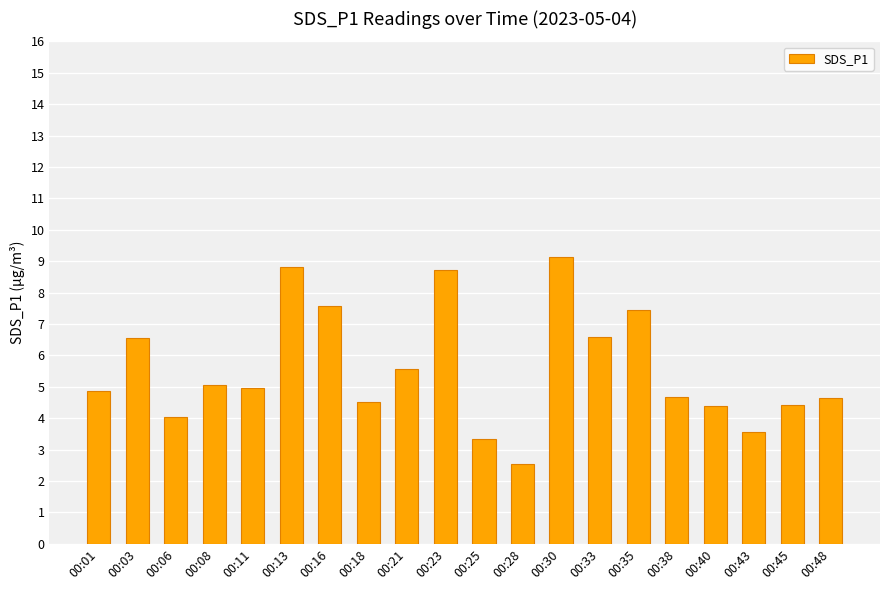

Approximately how many times larger is the value at 00:16 compared to 00:23?

0.9